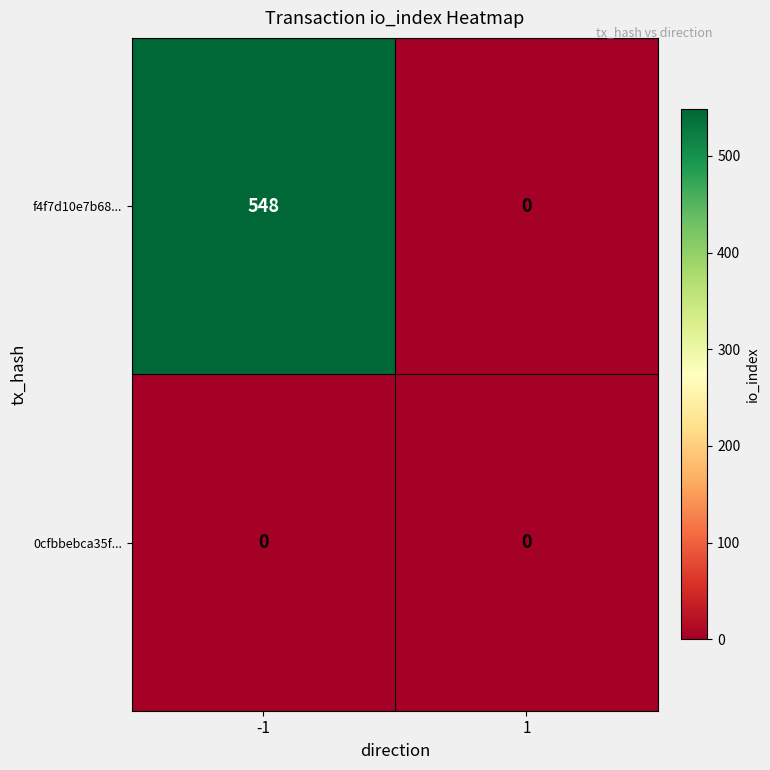

What is the sum of the f4f7d10e7b68... values at -1 and 1?

548